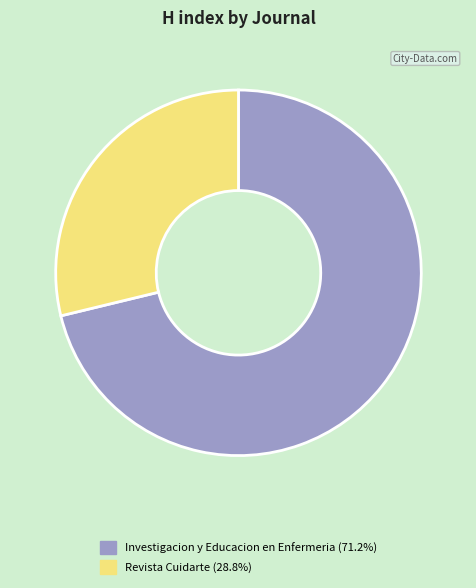

Is there any slice that represents more than half of the pie?

Yes